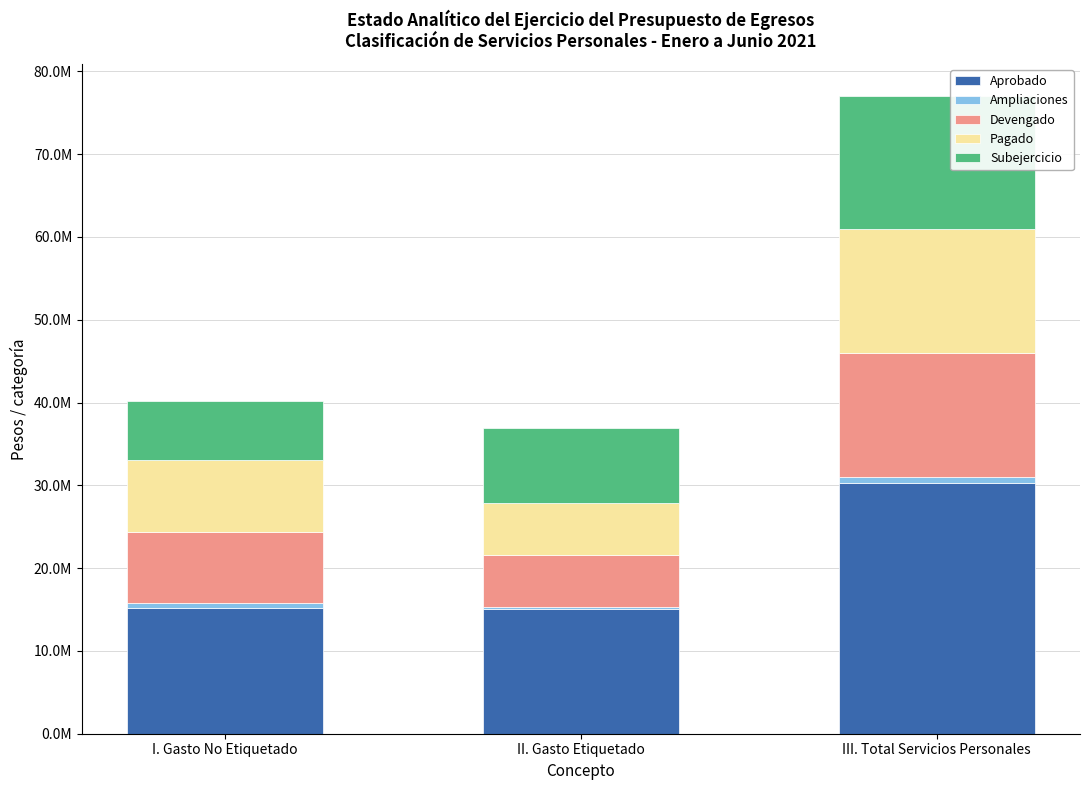

What is the label of the 2nd bar from the left?

II. Gasto Etiquetado